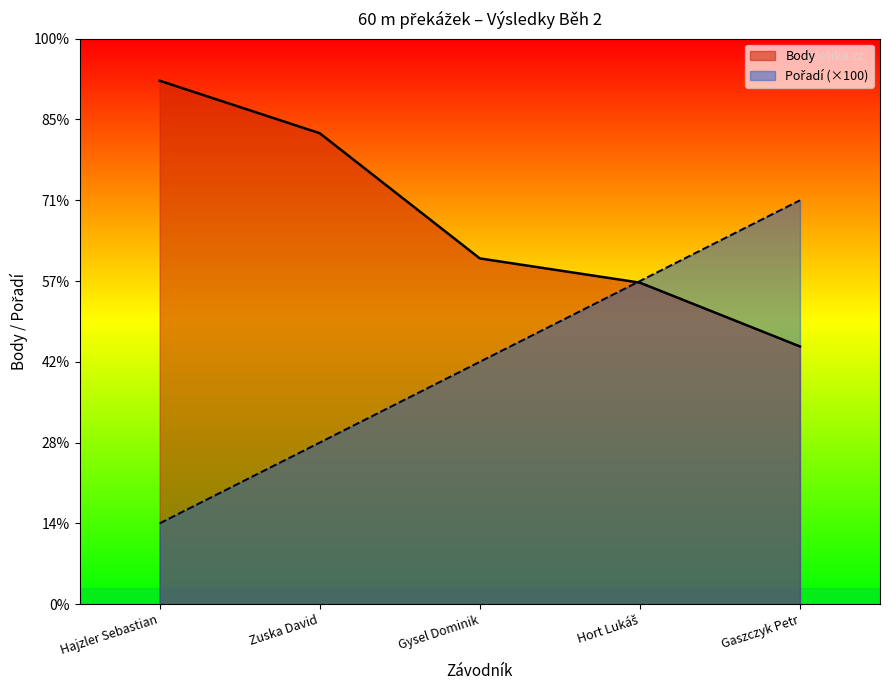

After their last crossing, which series has the higher values: Body or Pořadí?

Pořadí